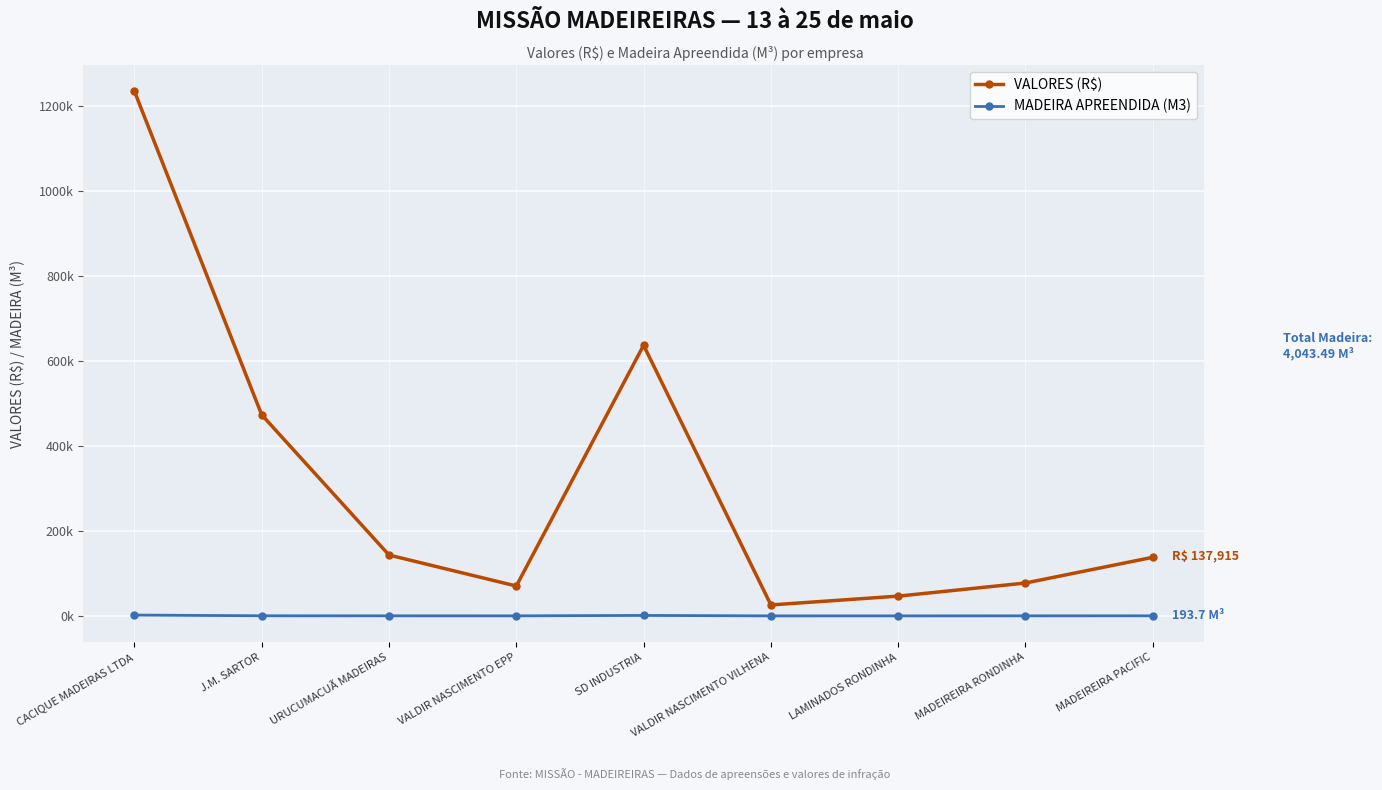

At how many categories does at least one series exceed 1160278?

1